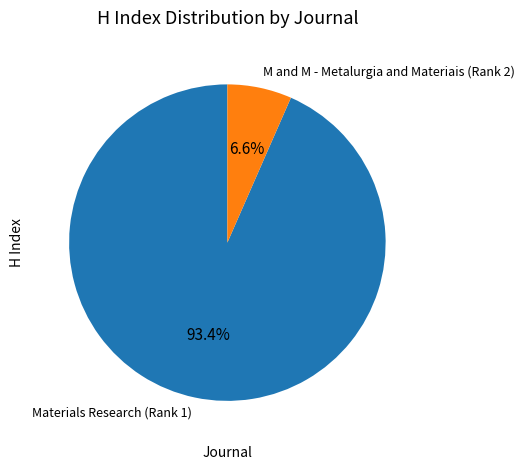

What percentage is the Materials Research (Rank 1) slice, to the nearest percent?

93%